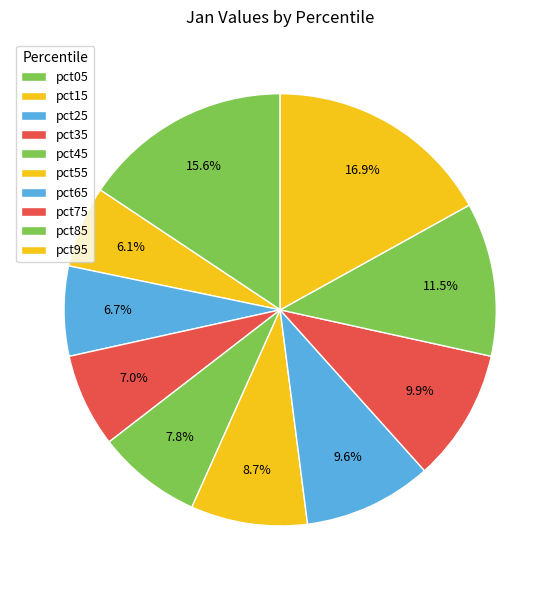

Count the number of slices in the pie.

10